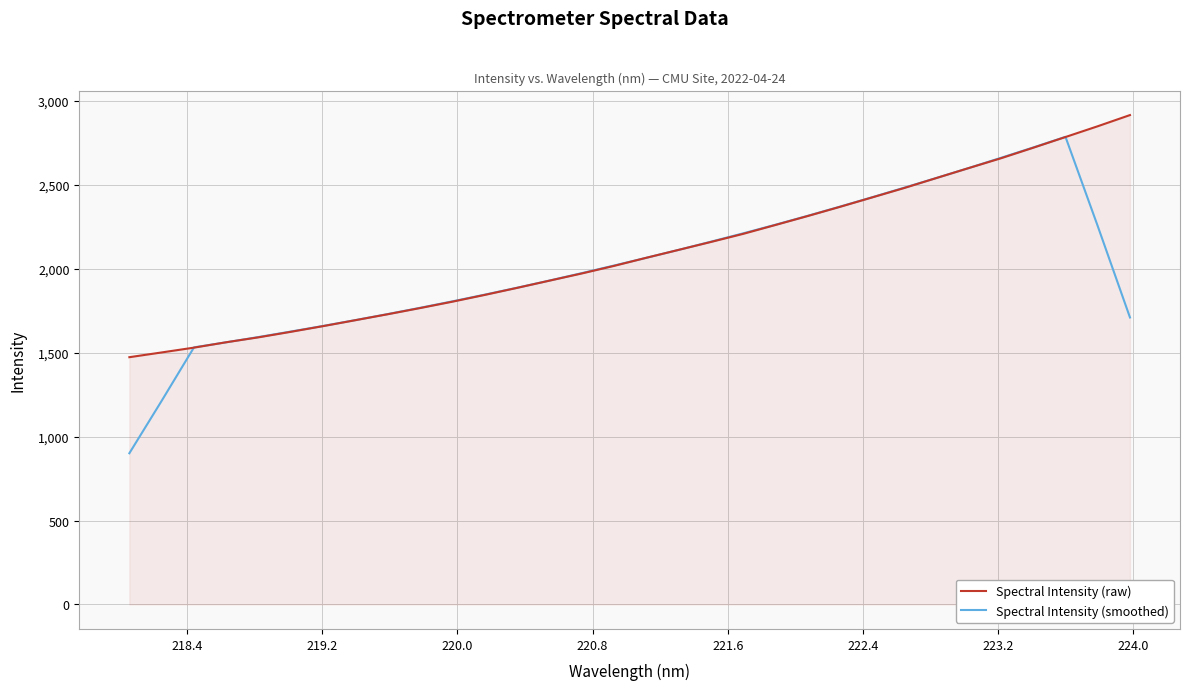

Which series has the largest range (max minus min)?

Spectral Intensity (smoothed)